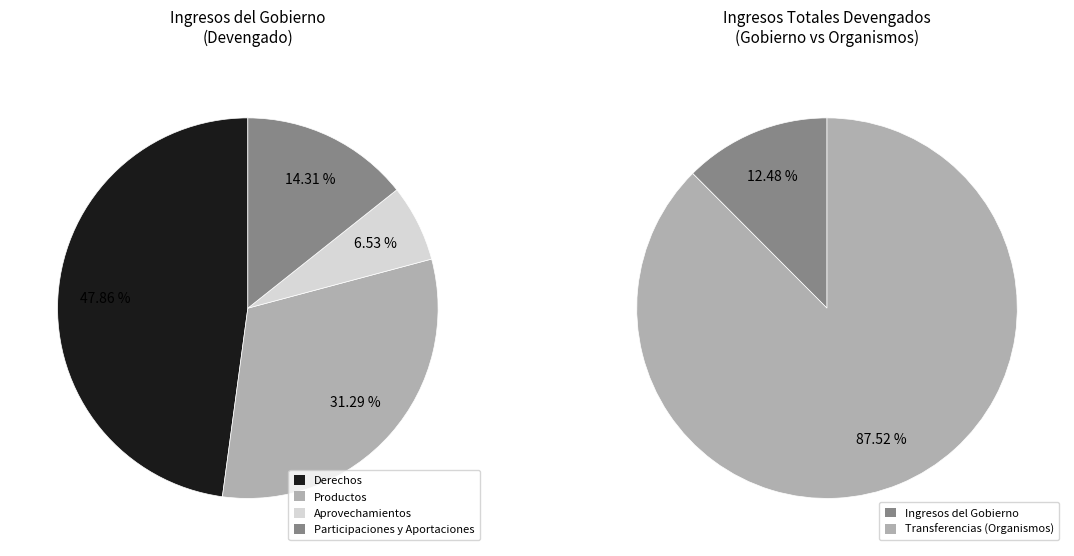

The Aprovechamientos slice represents 7% of the pie. True or false?

False